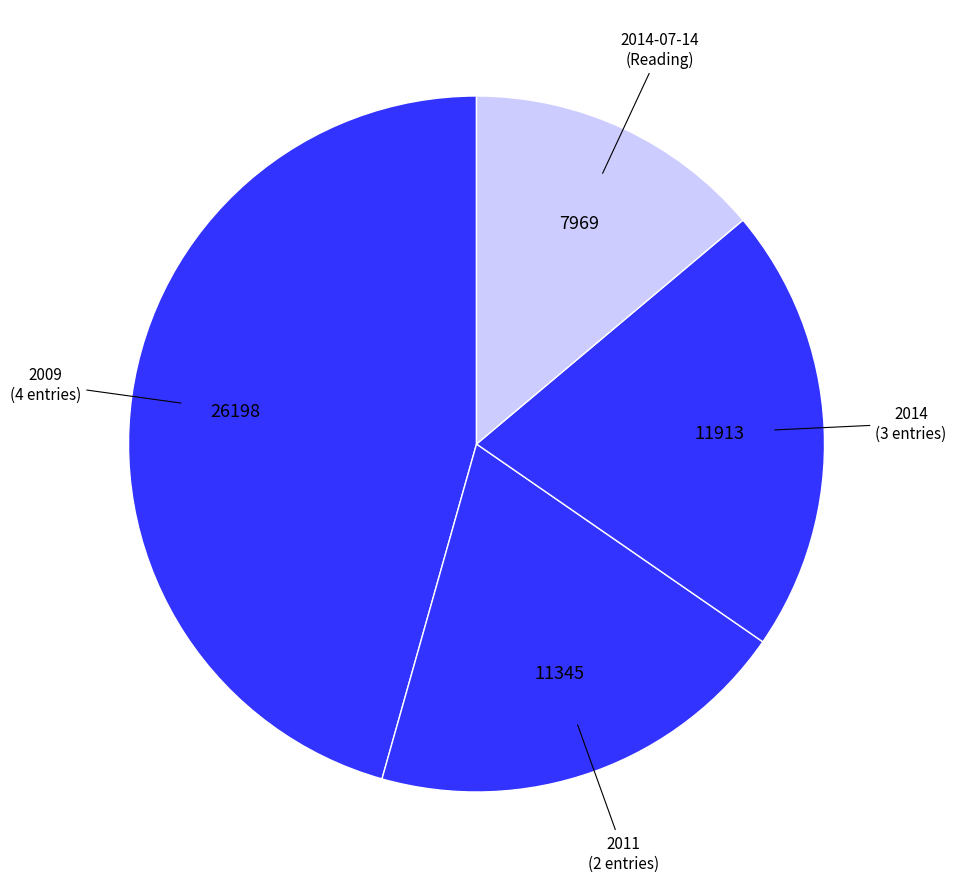

How many segments does this pie chart have?

4